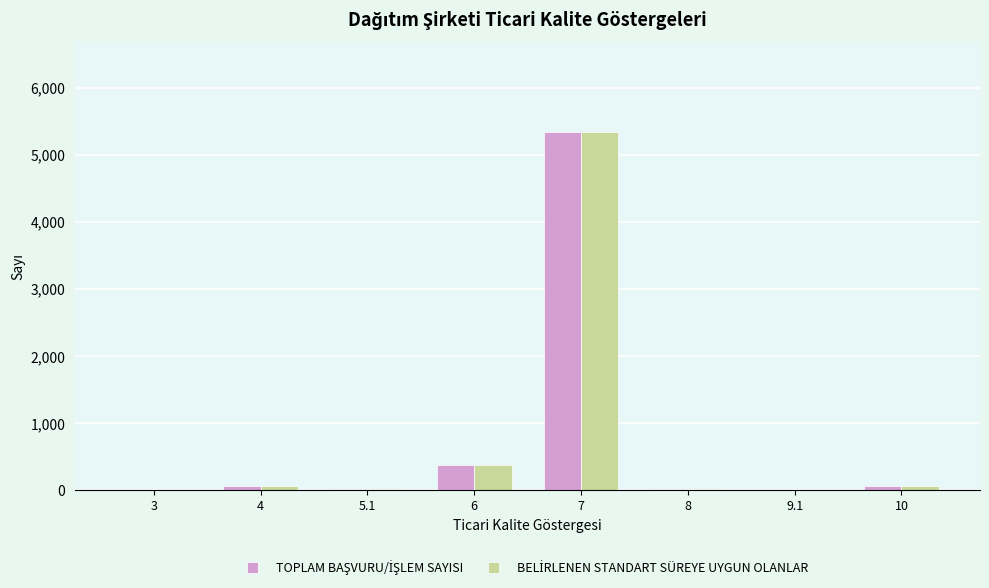

At which category is the sum across all series the highest?

7